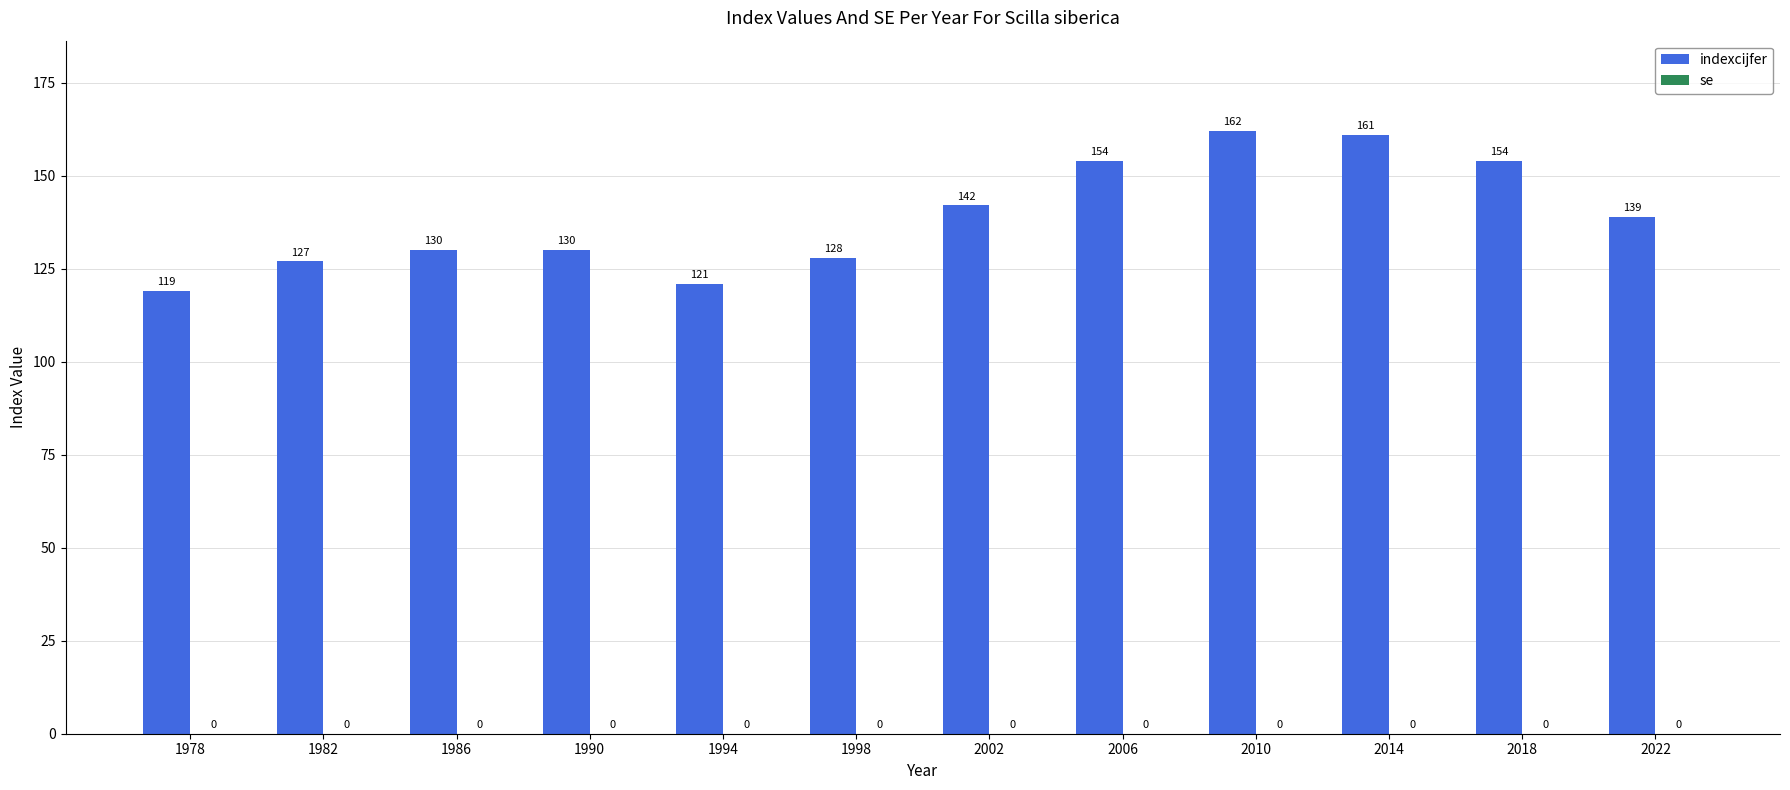

Reading left to right, extract all data points from this chart.

1978=119	1982=127	1986=130	1990=130	1994=121	1998=128	2002=142	2006=154	2010=162	2014=161	2018=154	2022=139